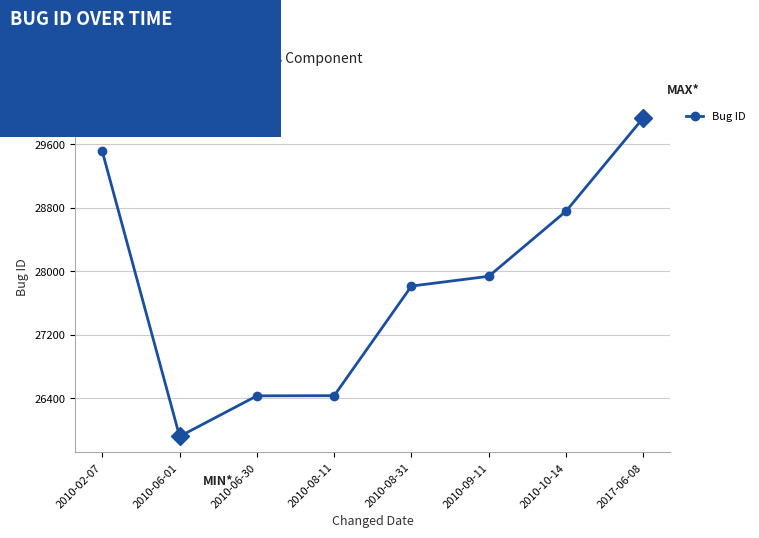

How many lines are shown in the chart?

1